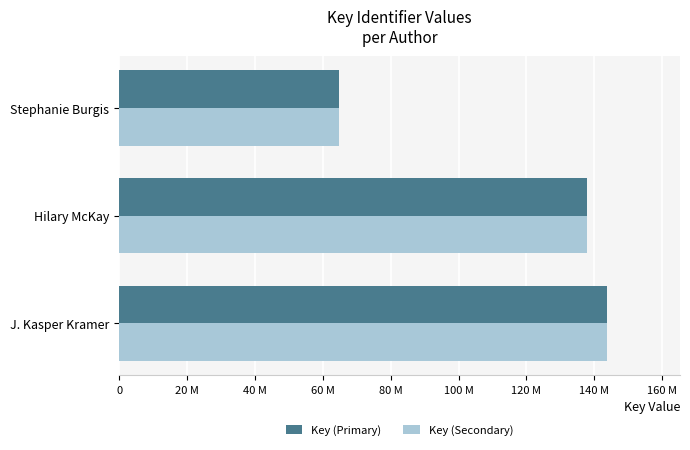

What are all the series names shown in the legend?

Key (Primary), Key (Secondary)